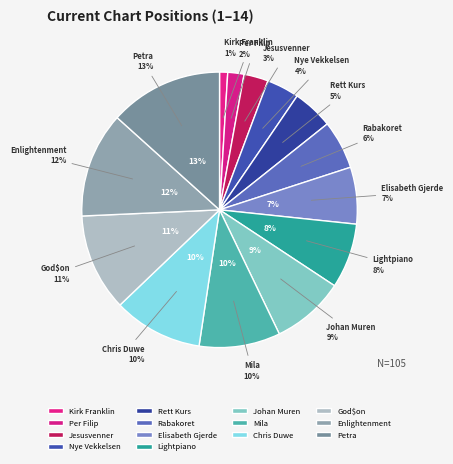

Is it true that Elisabeth Gjerde is 7% of the pie?

True